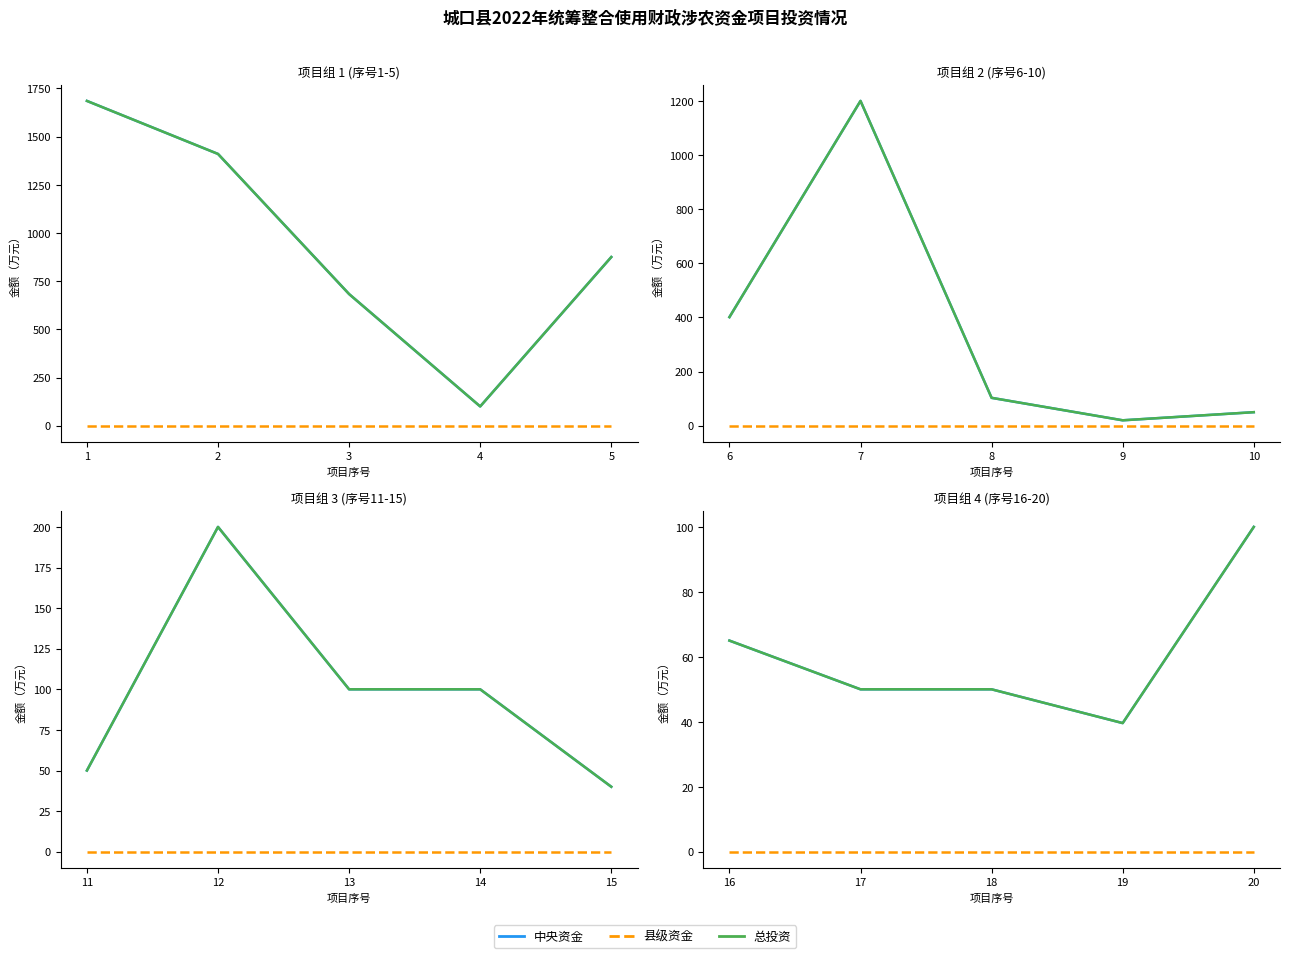

Is it true that 中央资金 equals 139.0 at 20?

False